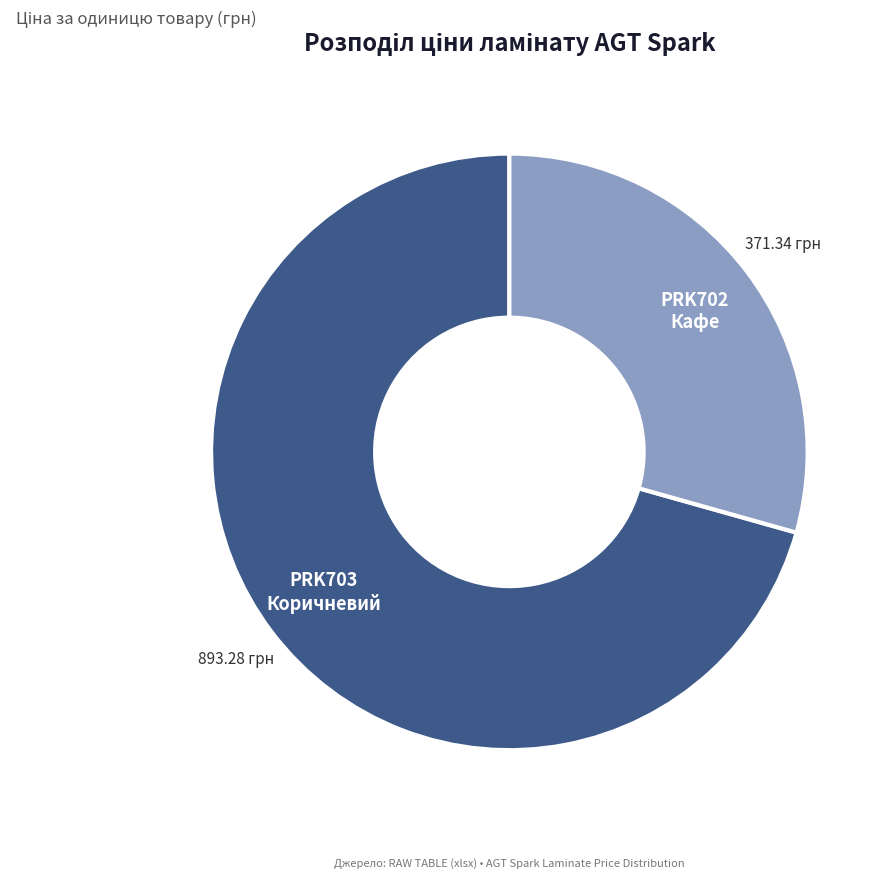

Does any single category account for the majority?

Yes